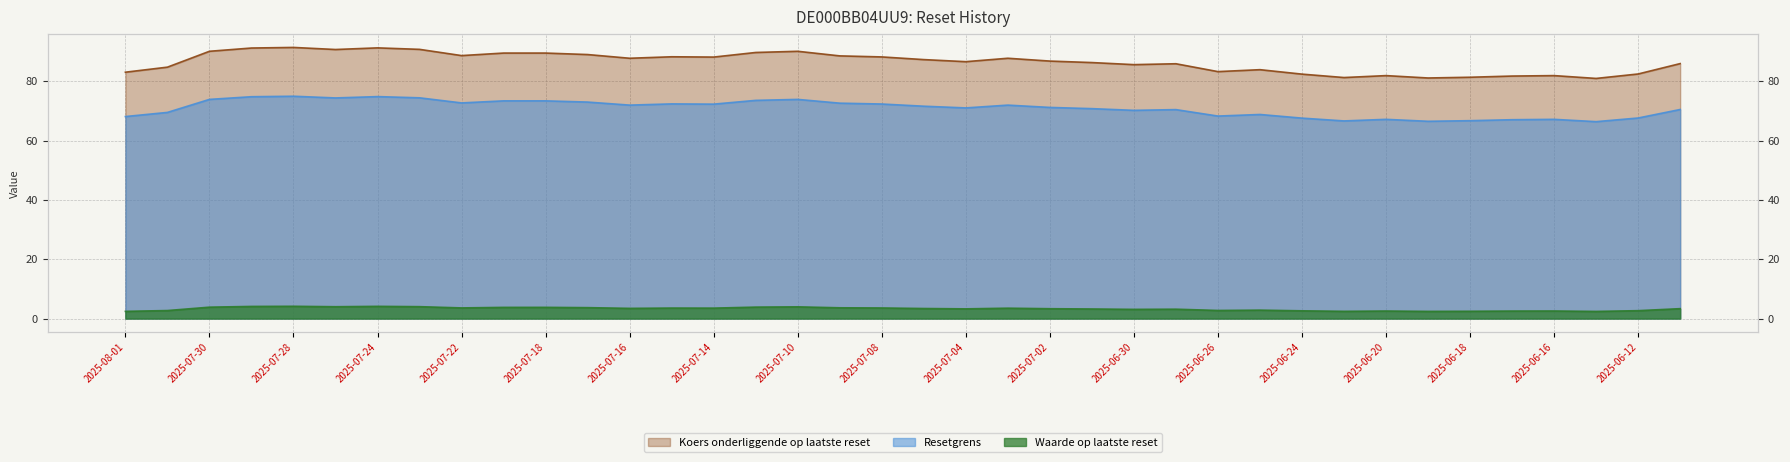

What value does the Waarde op laatste reset series have at 2025-07-14?

3.5